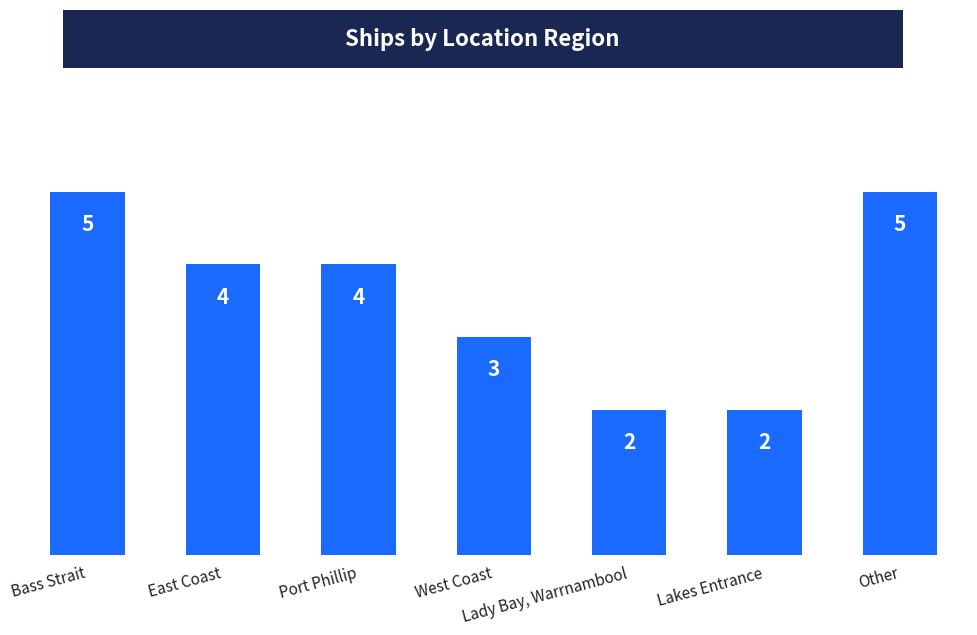

Are the bars grouped side by side (vs. stacked)?

No